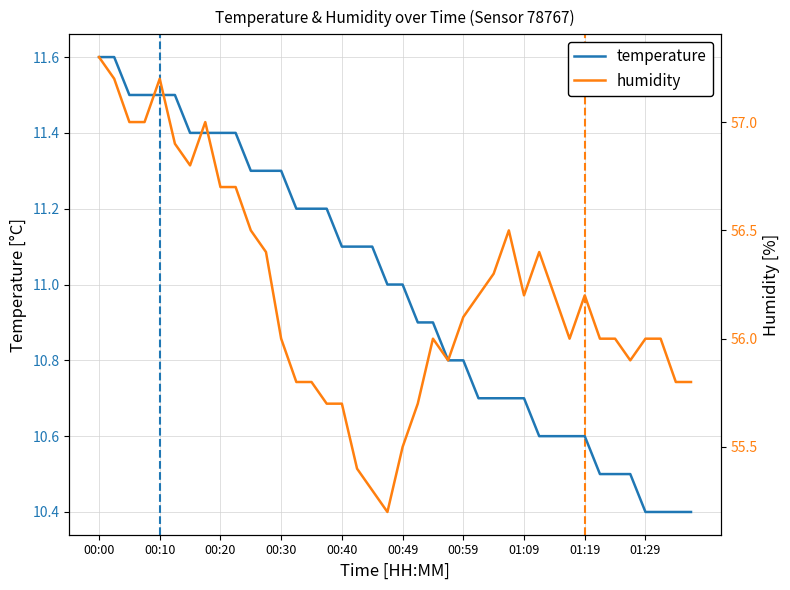

True or false: temperature has a value of 7.2 at 00:59.

False